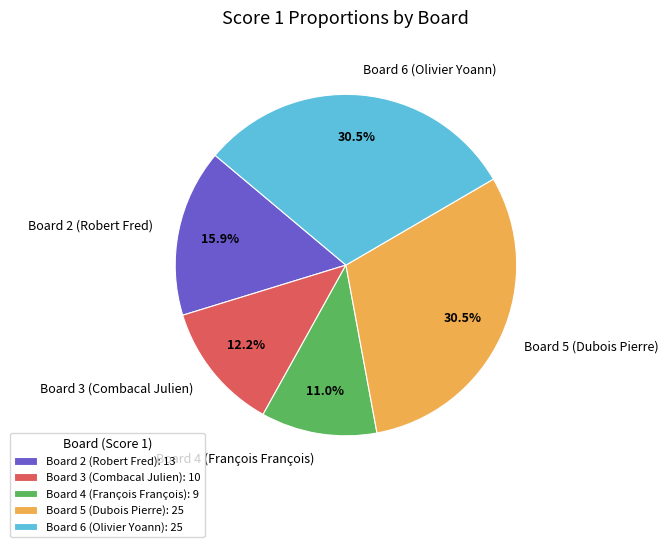

Is Board 2 (Robert Fred) the majority of the pie?

No